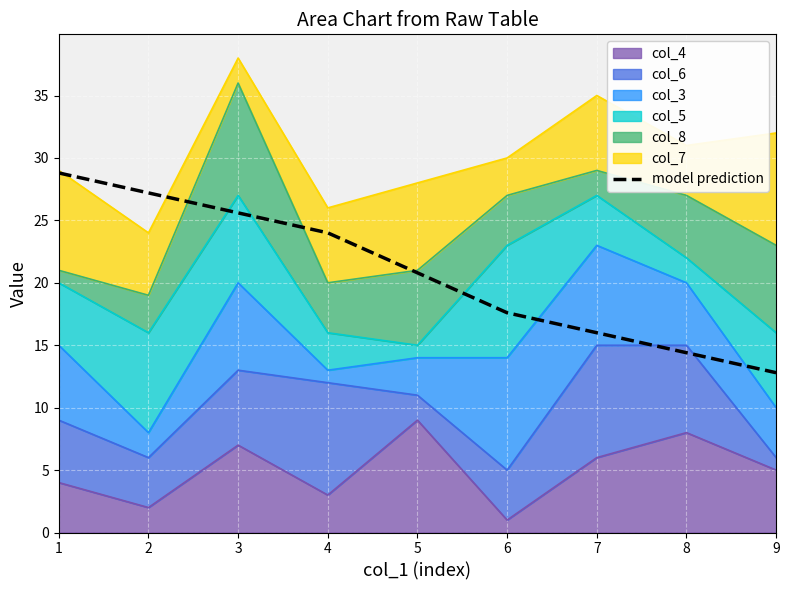

What is the sum of the values at 5 and 6?

38.4